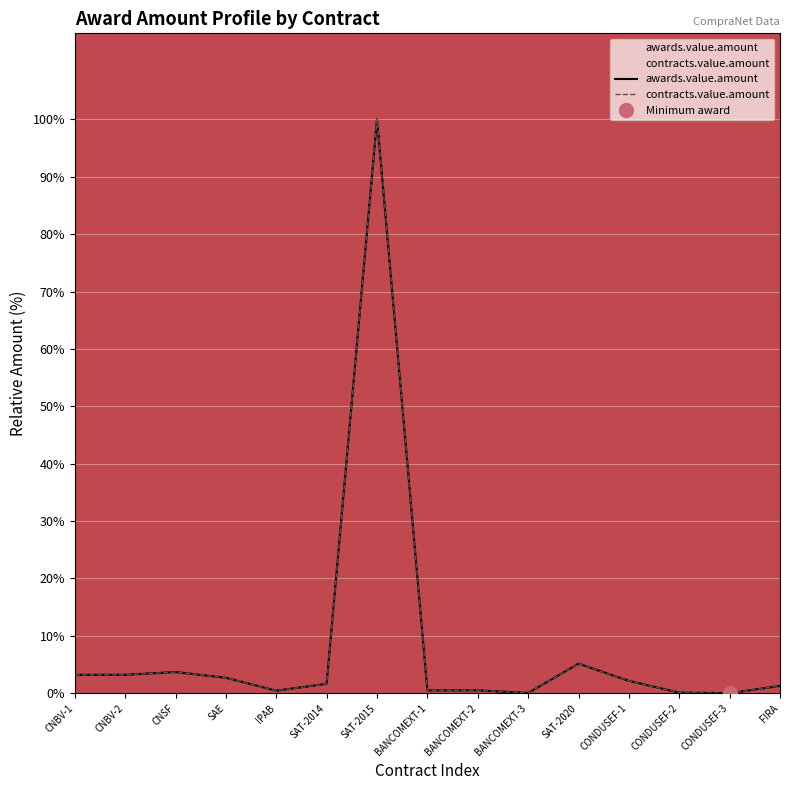

At which label does contracts.value.amount reach its minimum?

CONDUSEF-3